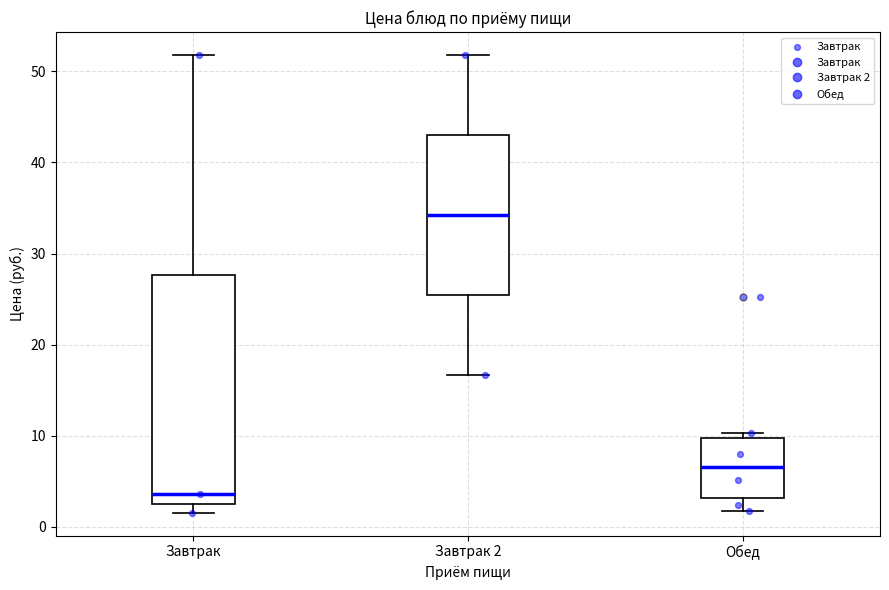

Which box has the highest median line?

Завтрак 2